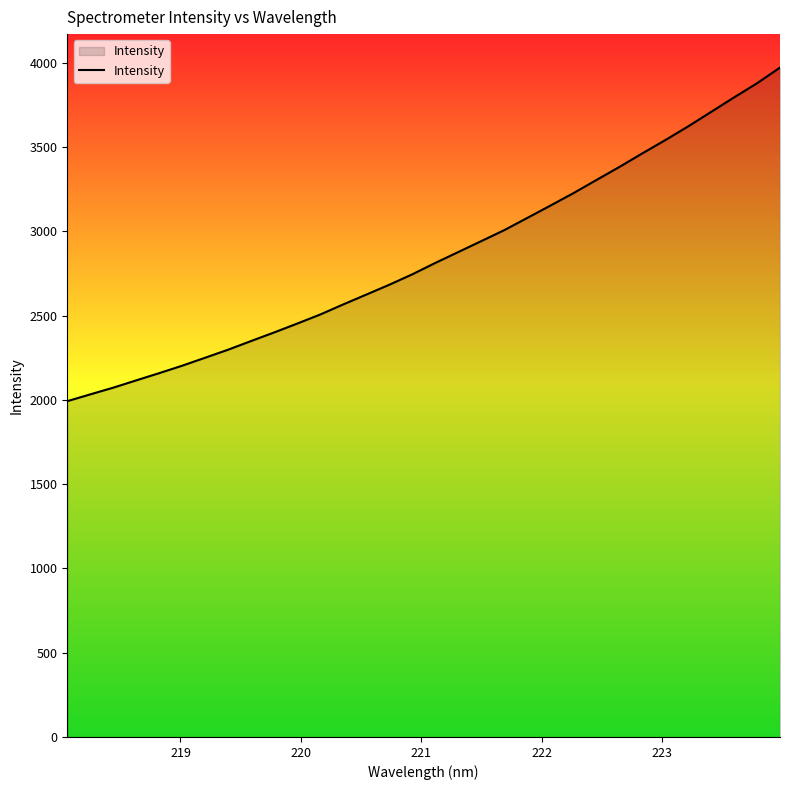

What is the difference between the maximum and minimum values?

1979.7